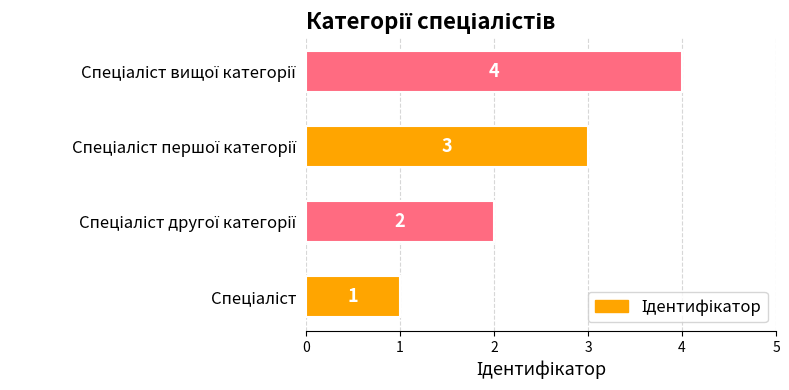

How many values are below 3?

2